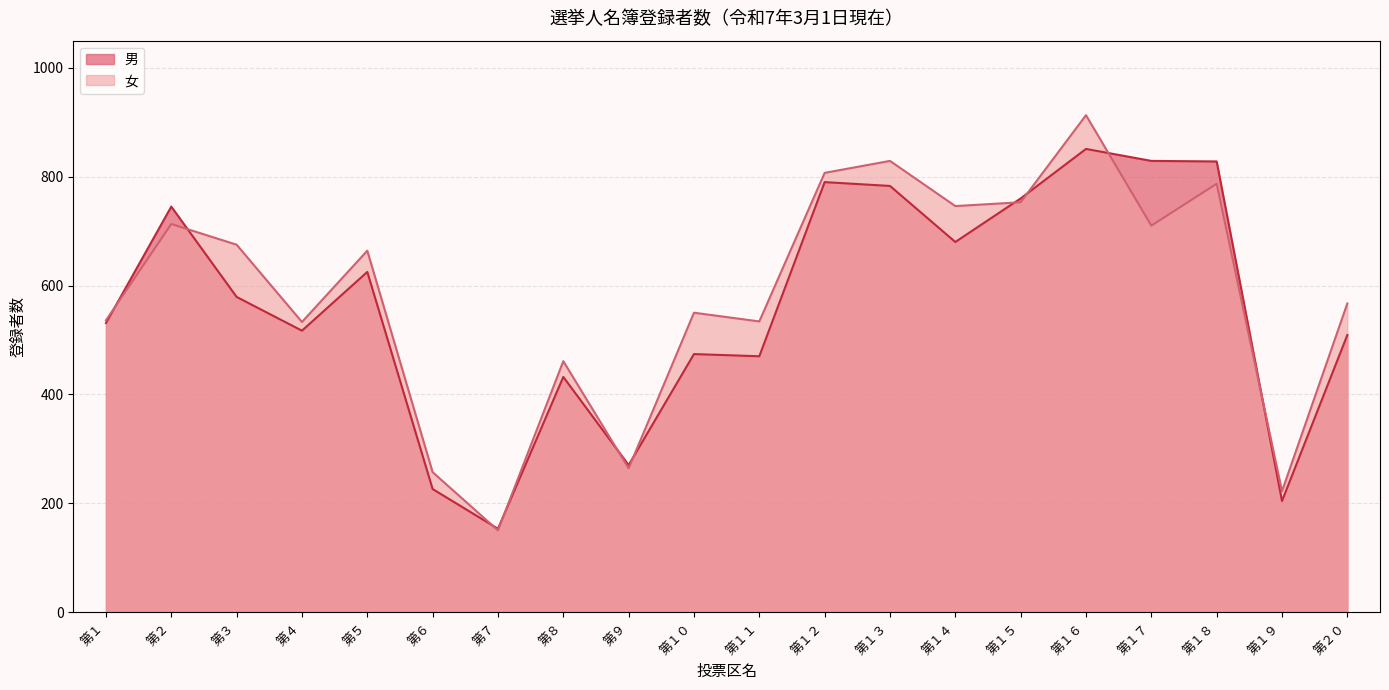

Does the chart have visible grid lines?

Yes